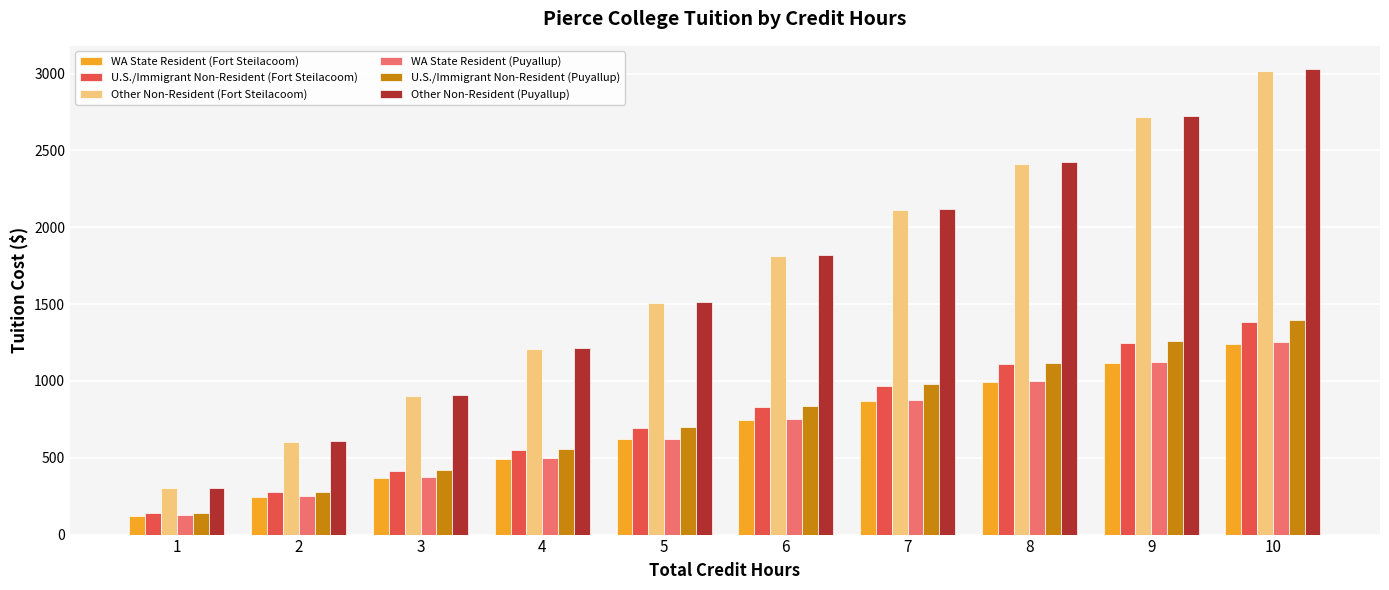

What is the greatest value displayed?

3028.8